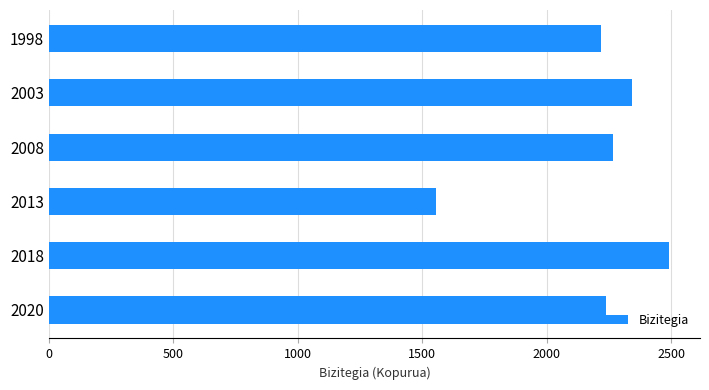

The chart shows a value of 1556 at 2013. True or false?

True